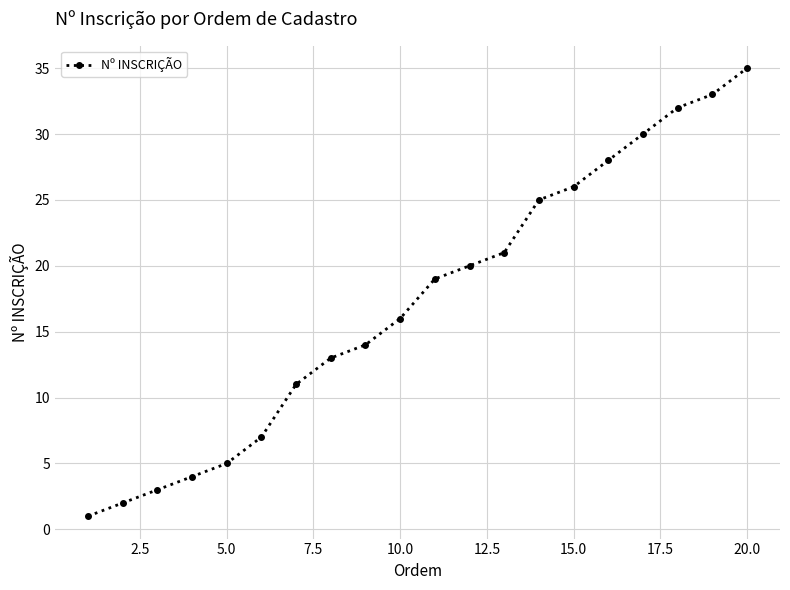

Is this an area chart (filled region under the line)?

No